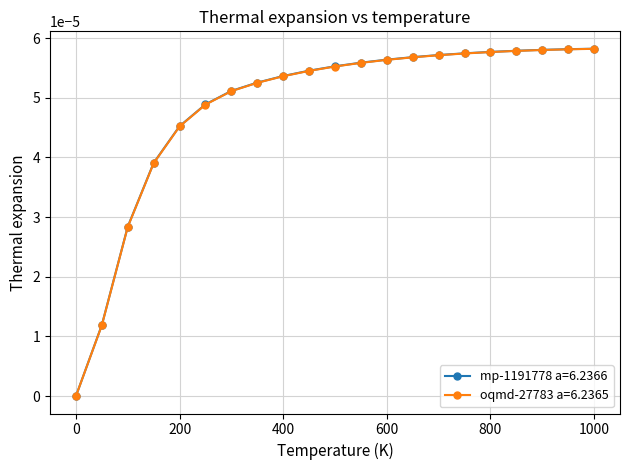

Which series has the largest range (max minus min)?

mp-1191778 a=6.2366